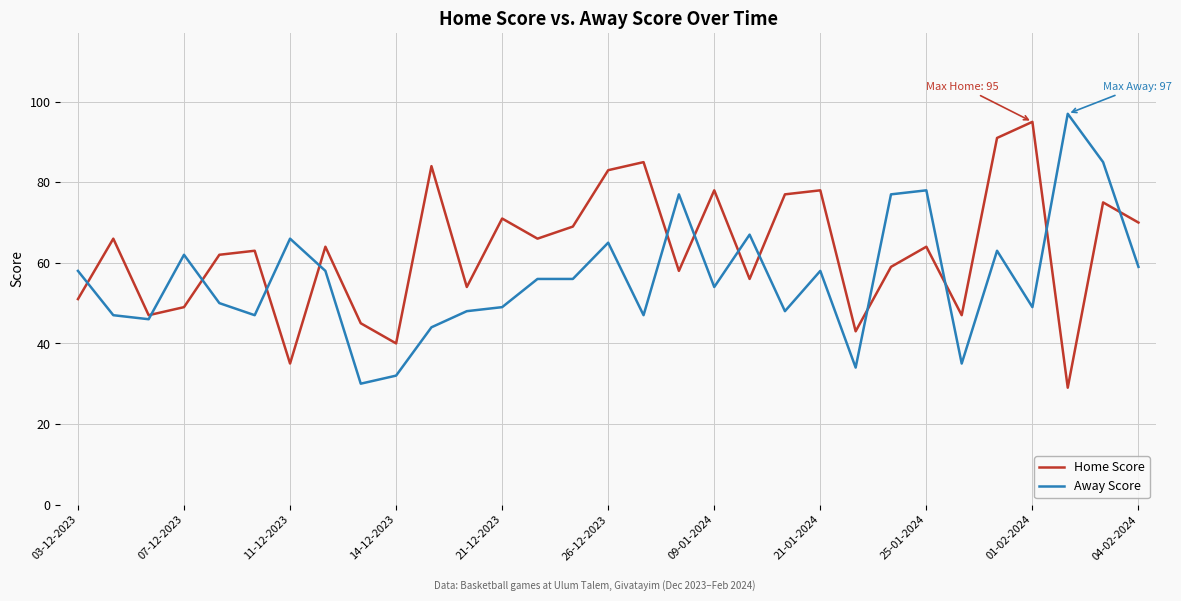

Reading left to right, extract all data points from this chart.

Home Score: 51	66	47	49	62	63	35	64	45	40	84	54	71	66	69	83	85	58	78	56	77	78	43	59	64	47	91	95	29	75	70
Away Score: 58	47	46	62	50	47	66	58	30	32	44	48	49	56	56	65	47	77	54	67	48	58	34	77	78	35	63	49	97	85	59